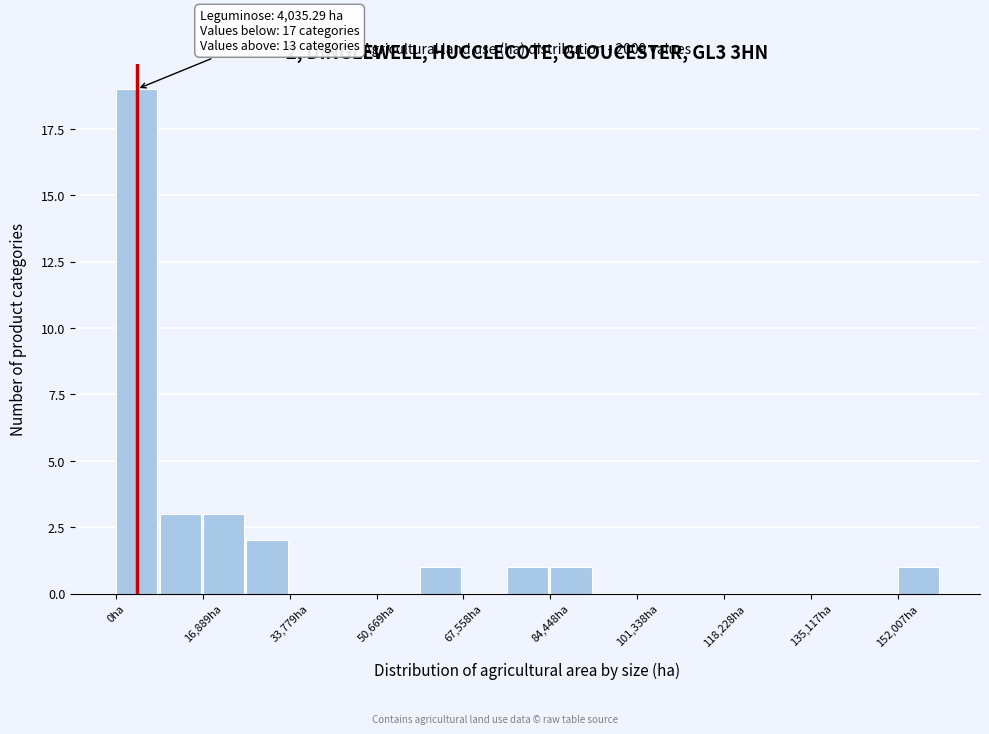

Over which range of the x-axis is the bar tallest?

0 to 8000